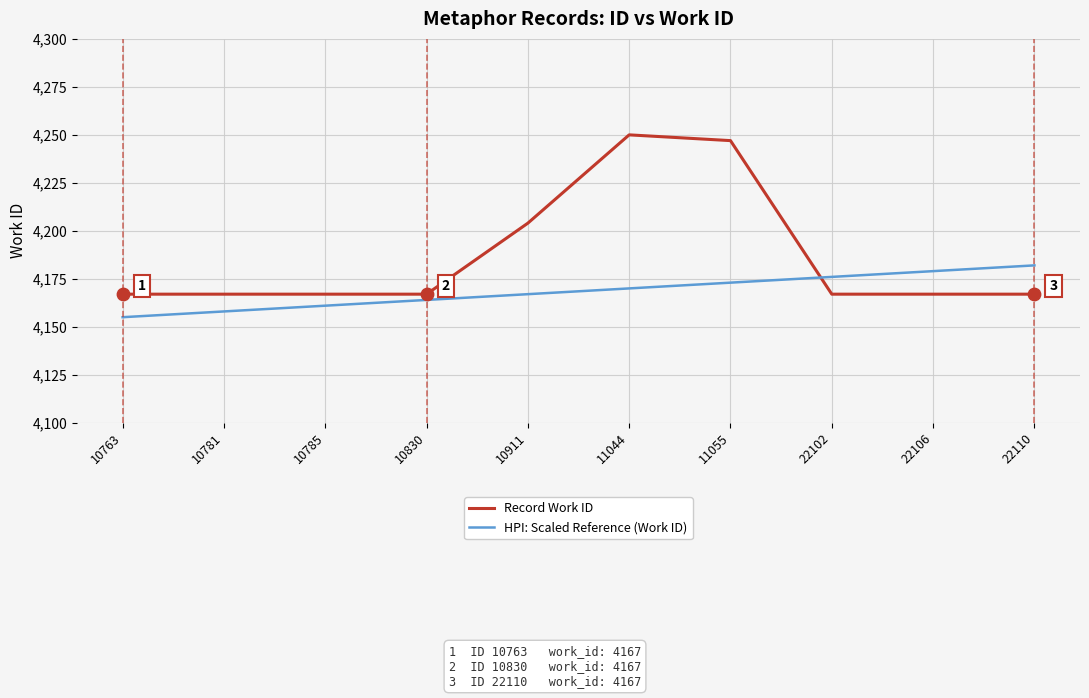

Which series has the largest total across all categories?

Record Work ID